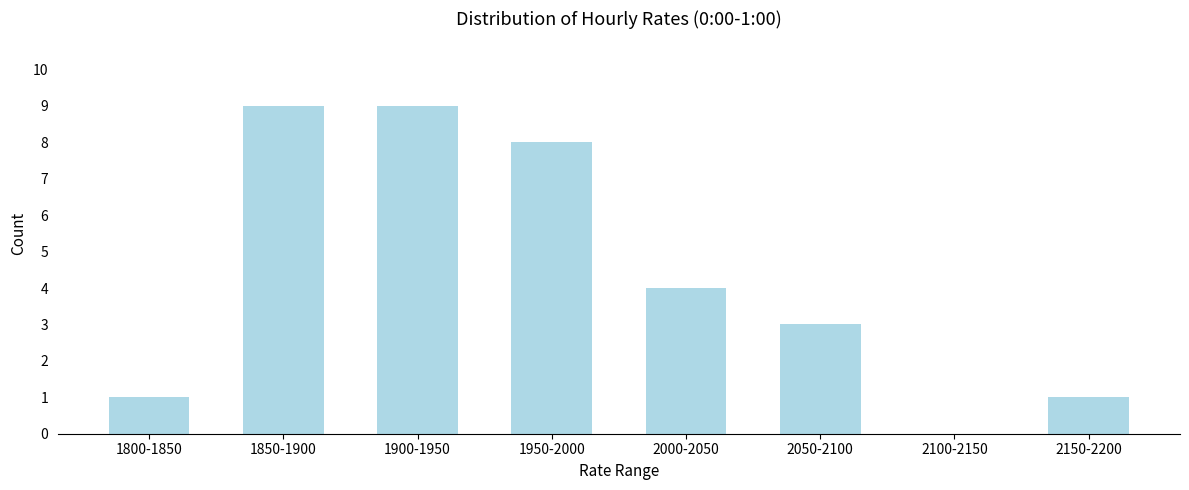

Reading left to right, extract all data points from this chart.

1800-1850=1	1850-1900=9	1900-1950=9	1950-2000=8	2000-2050=4	2050-2100=3	2100-2150=0	2150-2200=1